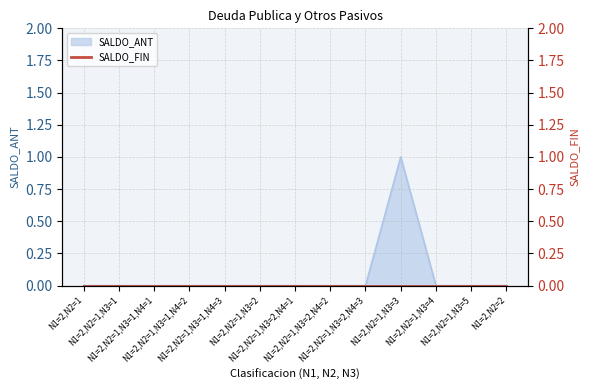

What is the greatest value displayed?

1